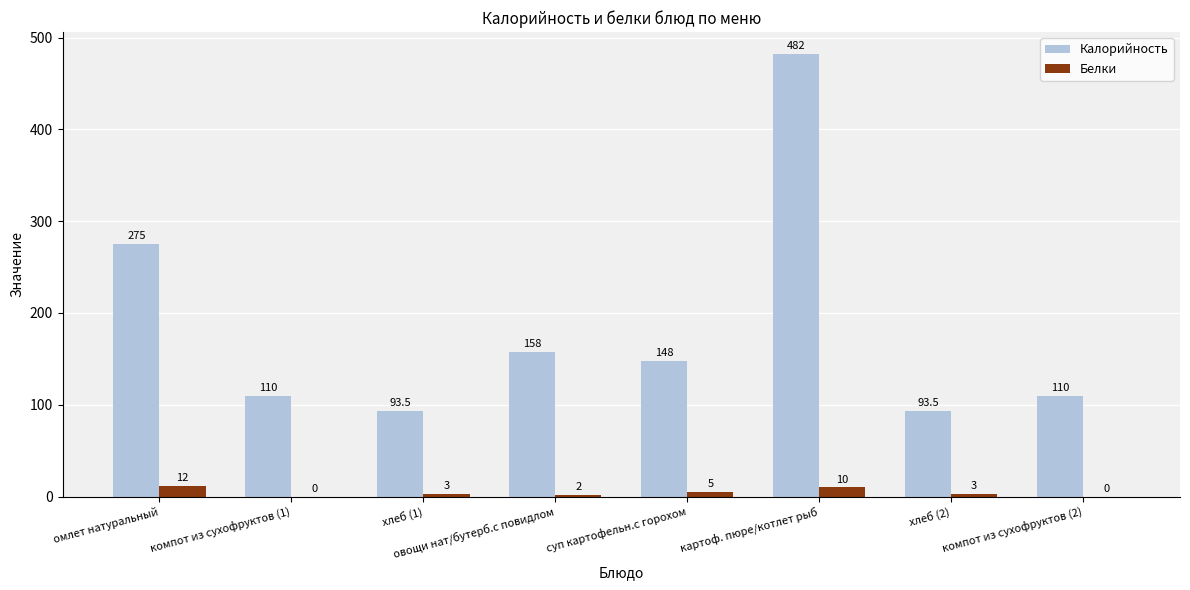

Reading right to left, what are all the values shown in this chart?

Калорийность: 110.0	93.5	482.0	148.0	158.0	93.5	110.0	275.0
Белки: 0.0	3.0	10.0	5.0	2.0	3.0	0.0	12.0